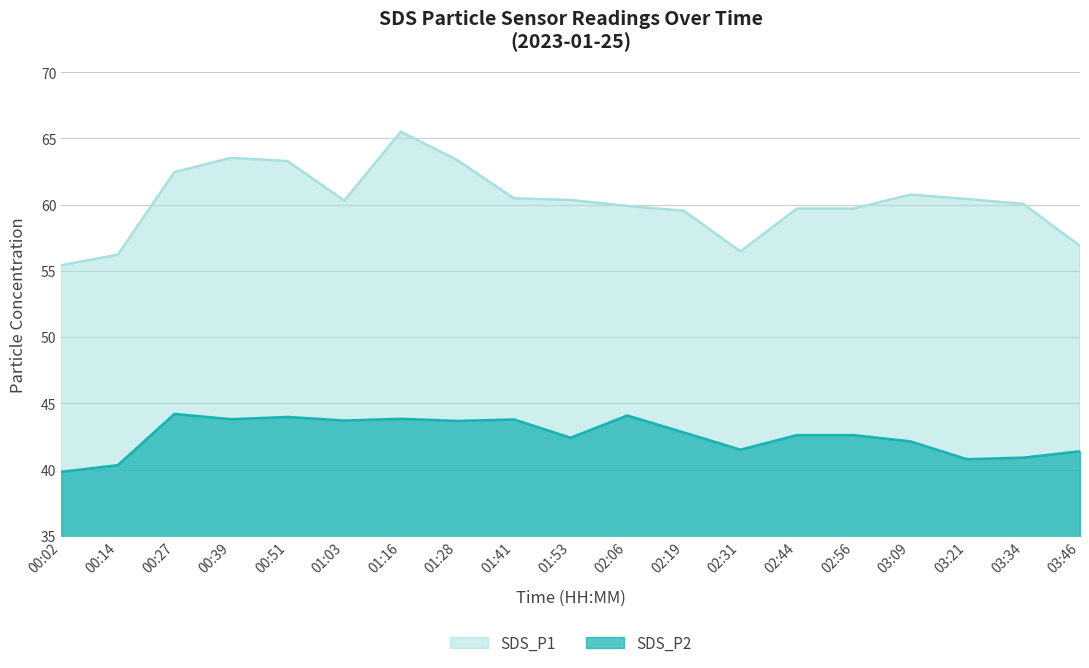

At which label does SDS_P2 reach its minimum?

00:02